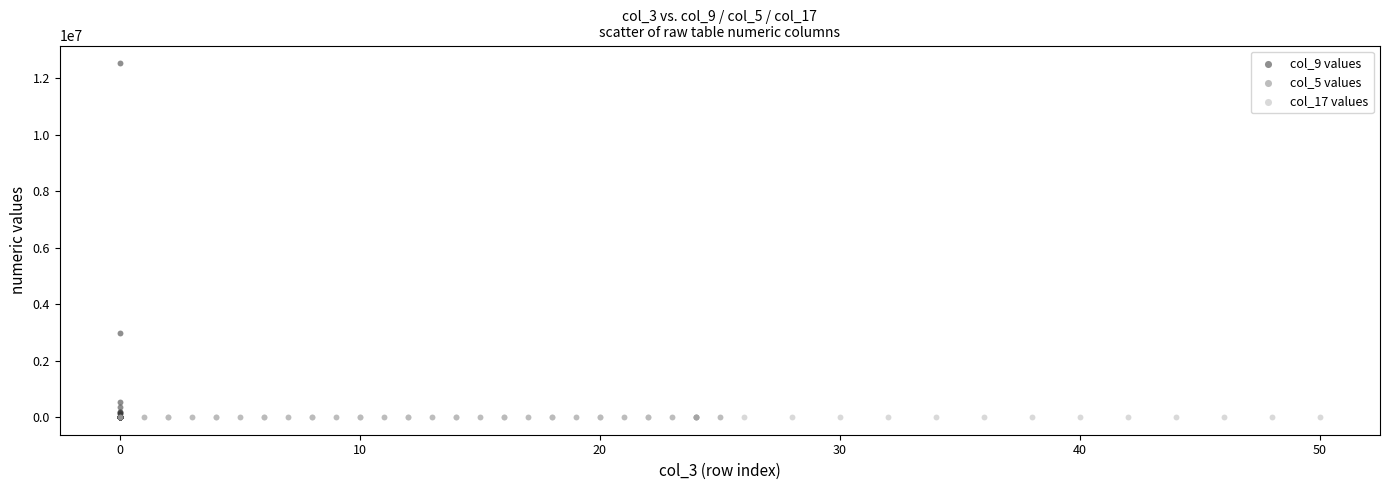

Which series contains the highest Y value?

col_9 values